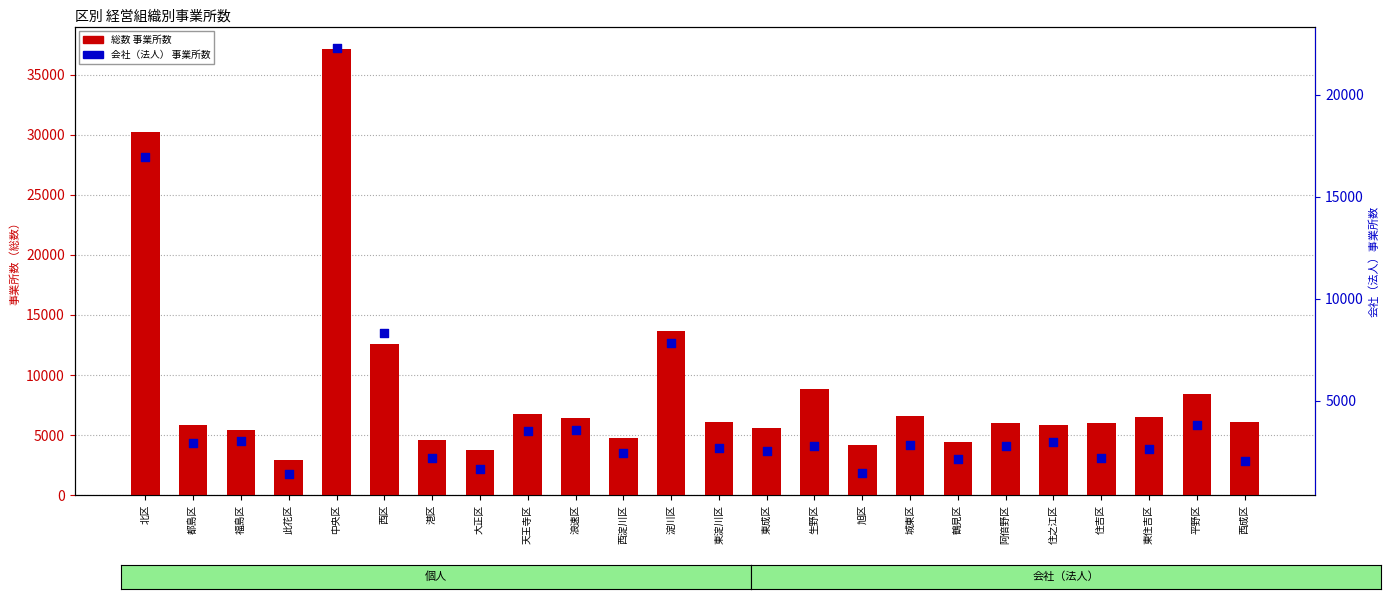

Is the value of 総数 事業所数 at 東成区 greater than the value of 会社（法人） 事業所数 at 城東区?

Yes